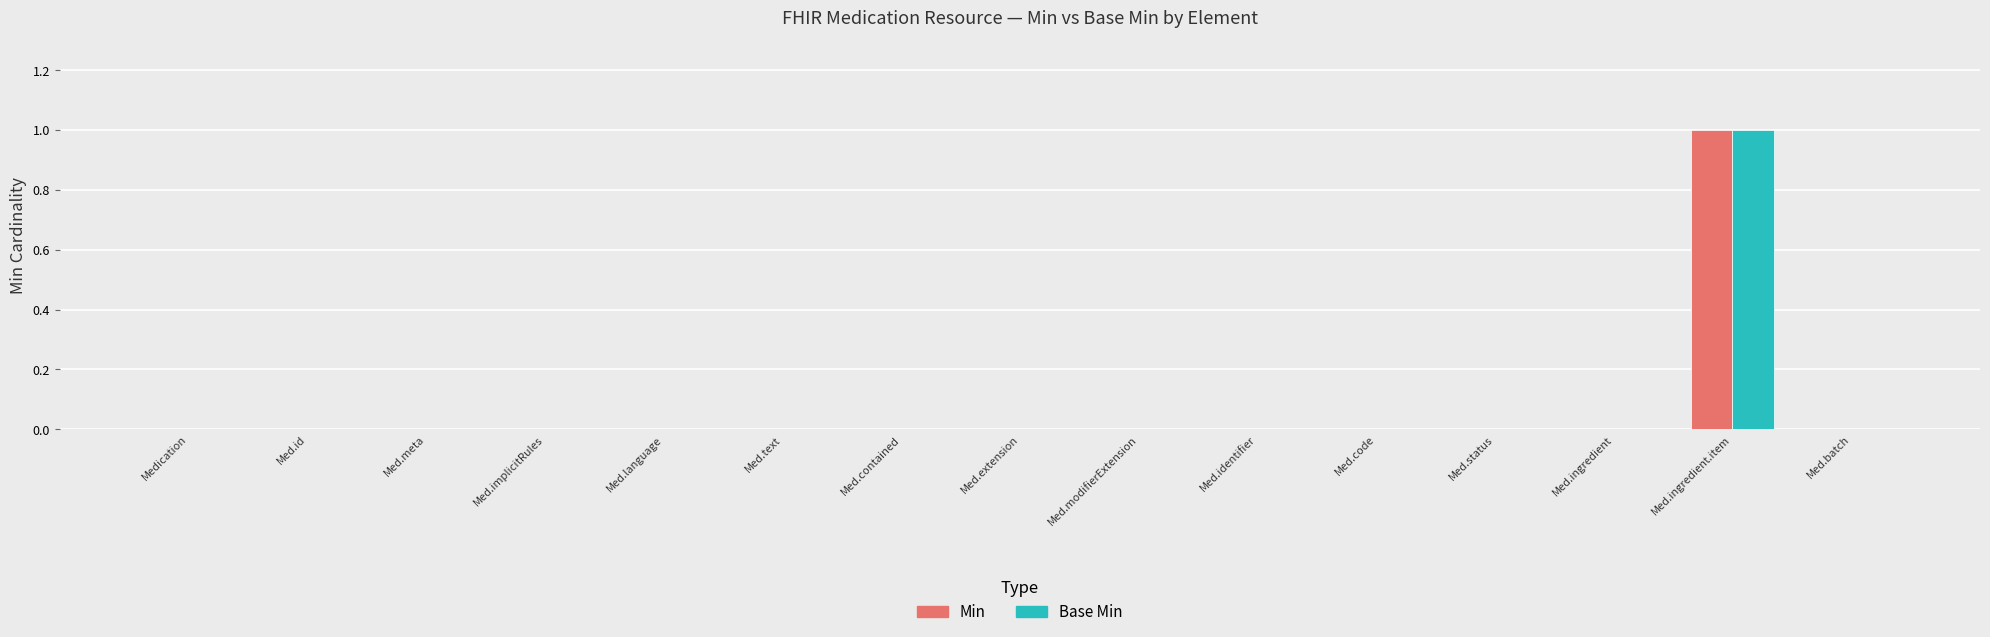

Which category has the highest value across all series?

Med.ingredient.item